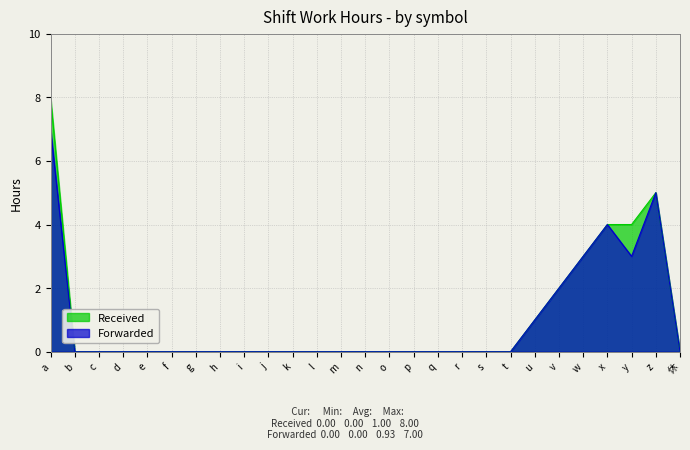

Rank the series by their average value, from highest to lowest.

Received, Forwarded